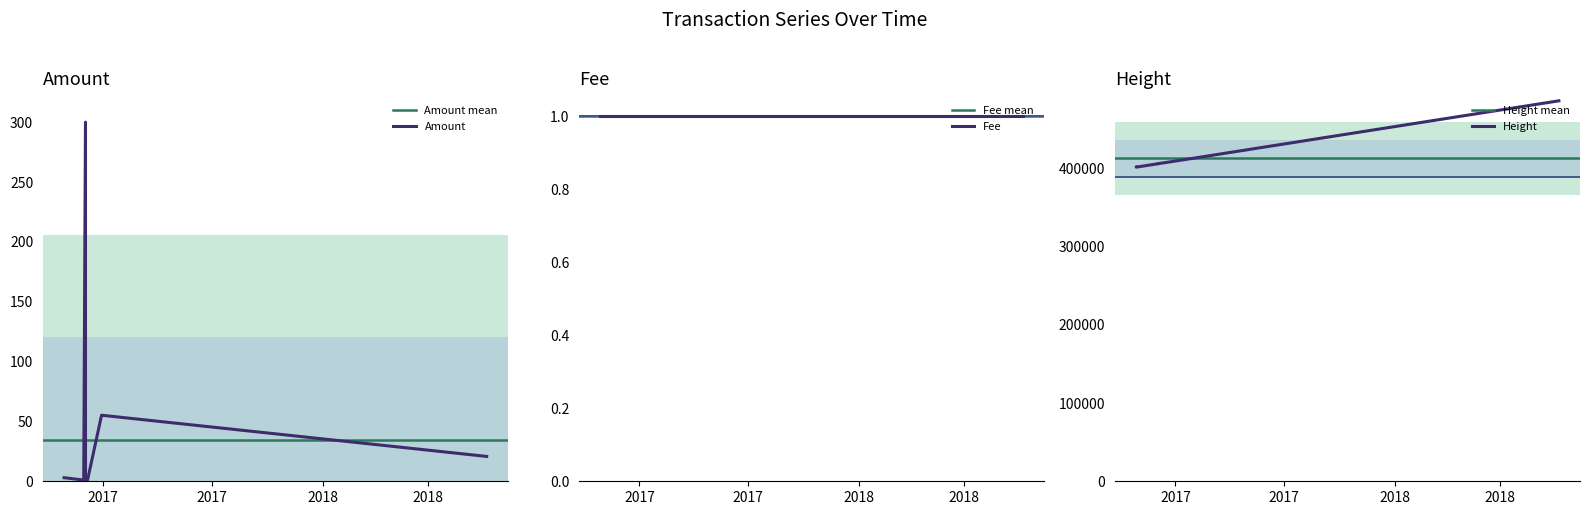

Is it true that Amount equals 3.0 at 2017-09-09?

True